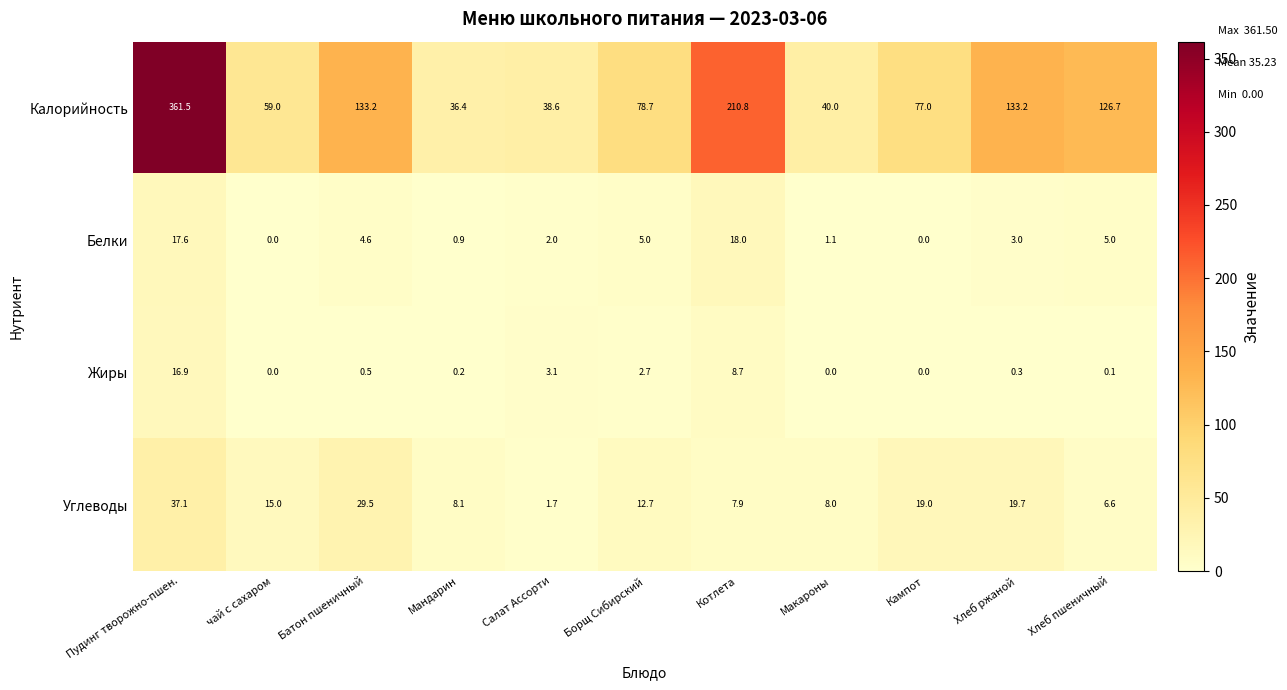

What is the spread (max minus min) of values at Кампот?

77.0